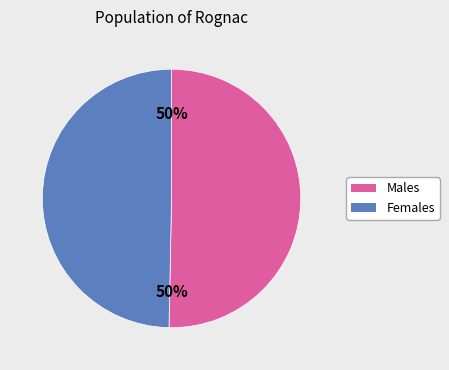

To the nearest percent, what is the average slice percentage?

50%